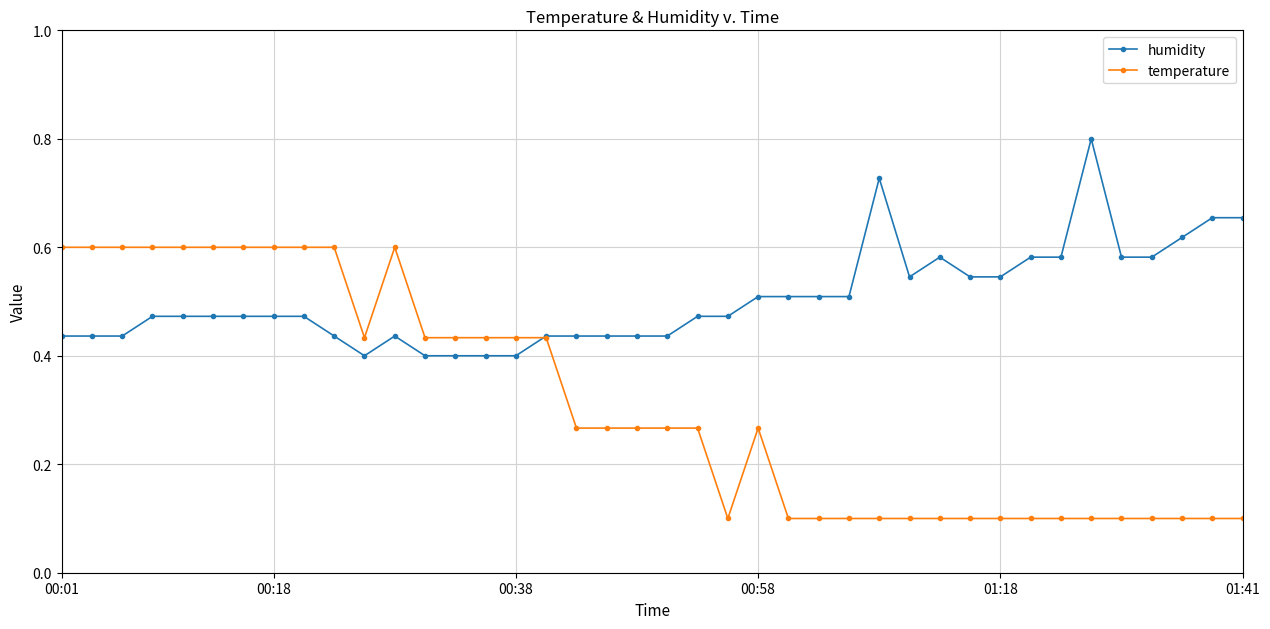

True or false: temperature and humidity intersect in this chart.

True